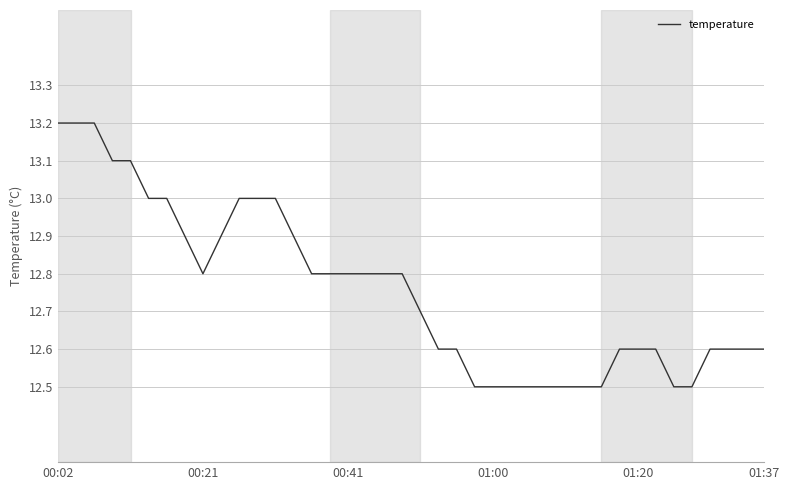

What is the smallest value displayed?

12.5